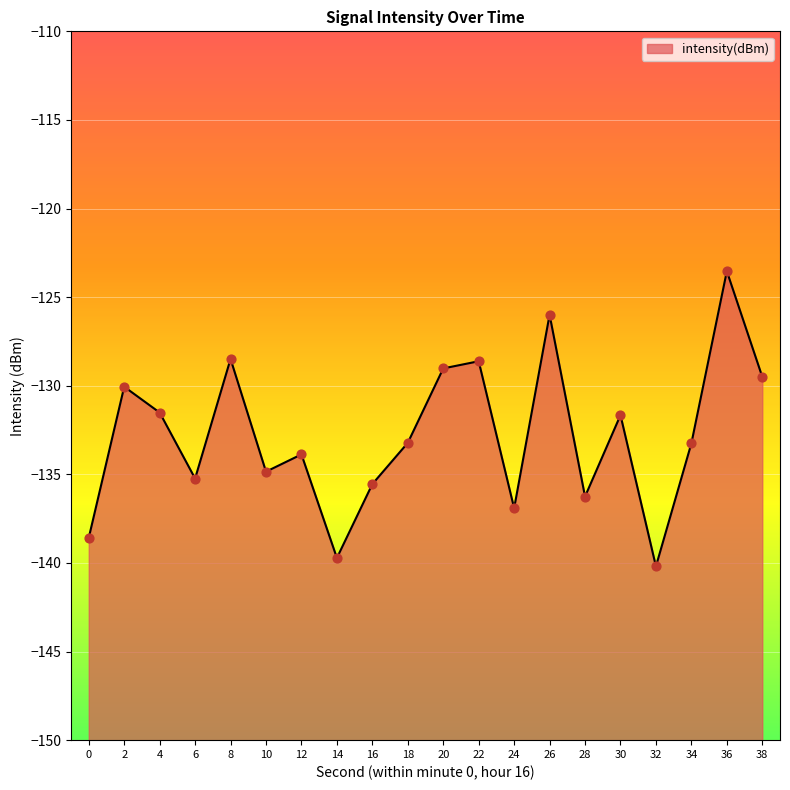

Between 20 and 8, which is larger?

8